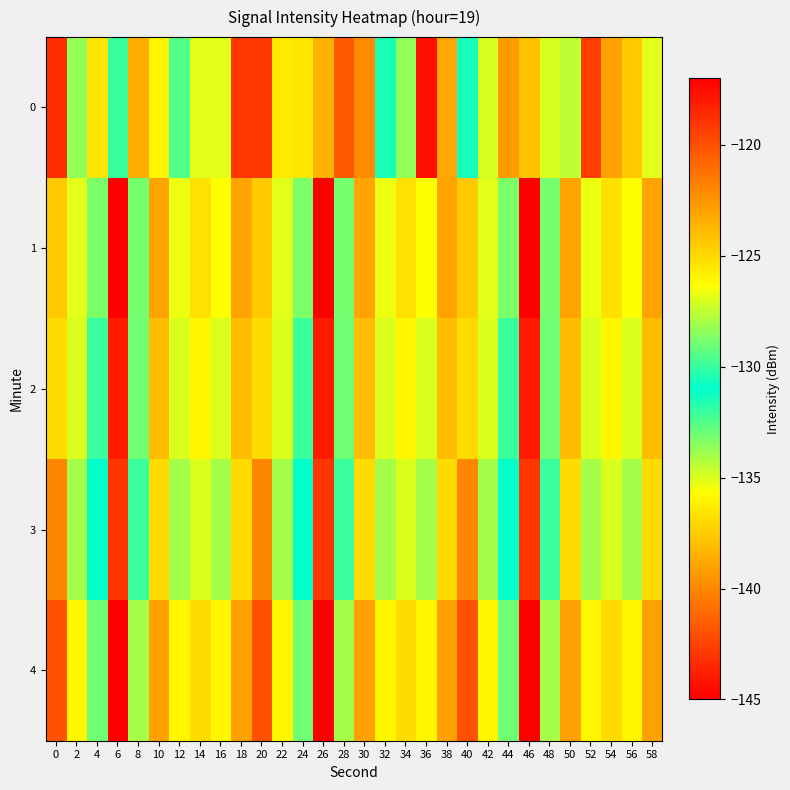

Reading left to right, what are all the values shown in this chart?

0: 0=-118.7	2=-128.3	4=-125.5	6=-132.1	8=-123.4	10=-126.0	12=-132.5	14=-126.9	16=-126.9	18=-119.1	20=-119.1	22=-125.6	24=-125.5	26=-123.6	28=-120.3	30=-122.2	32=-131.4	34=-128.4	36=-144.5	38=-138.9	40=-130.6	42=-127.2	44=-122.8	46=-124.2	48=-127.2	50=-127.5	52=-119.3	54=-123.0	56=-124.4	58=-126.9
1: 0=-124.5	2=-126.9	4=-133.3	6=-117.1	8=-128.9	10=-123.0	12=-126.6	14=-125.2	16=-126.3	18=-123.1	20=-124.5	22=-126.9	24=-133.3	26=-117.1	28=-128.9	30=-123.0	32=-126.6	34=-125.2	36=-126.3	38=-123.1	40=-124.5	42=-126.9	44=-133.3	46=-117.1	48=-128.9	50=-123.0	52=-126.6	54=-125.2	56=-126.3	58=-123.1
2: 0=-125.0	2=-127.0	4=-130.0	6=-118.0	8=-129.0	10=-124.0	12=-127.0	14=-126.0	16=-127.0	18=-124.0	20=-125.0	22=-127.0	24=-130.0	26=-118.0	28=-129.0	30=-124.0	32=-127.0	34=-126.0	36=-127.0	38=-124.0	40=-125.0	42=-127.0	44=-130.0	46=-118.0	48=-129.0	50=-124.0	52=-127.0	54=-126.0	56=-127.0	58=-124.0
3: 0=-122.0	2=-128.0	4=-131.0	6=-119.0	8=-130.0	10=-125.0	12=-128.0	14=-127.0	16=-128.0	18=-125.0	20=-122.0	22=-128.0	24=-131.0	26=-119.0	28=-130.0	30=-125.0	32=-128.0	34=-127.0	36=-128.0	38=-125.0	40=-122.0	42=-128.0	44=-131.0	46=-119.0	48=-130.0	50=-125.0	52=-128.0	54=-127.0	56=-128.0	58=-125.0
4: 0=-120.0	2=-126.0	4=-129.0	6=-117.0	8=-128.0	10=-123.0	12=-126.0	14=-125.0	16=-126.0	18=-123.0	20=-120.0	22=-126.0	24=-129.0	26=-117.0	28=-128.0	30=-123.0	32=-126.0	34=-125.0	36=-126.0	38=-123.0	40=-120.0	42=-126.0	44=-129.0	46=-117.0	48=-128.0	50=-123.0	52=-126.0	54=-125.0	56=-126.0	58=-123.0